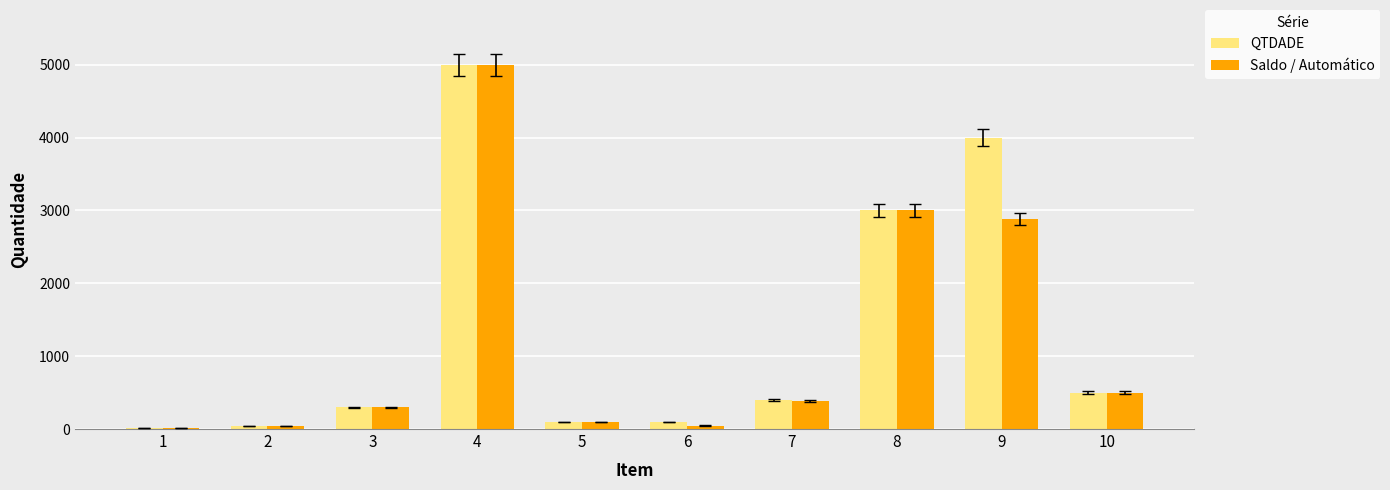

At which label is QTDADE closest to 2506?

8